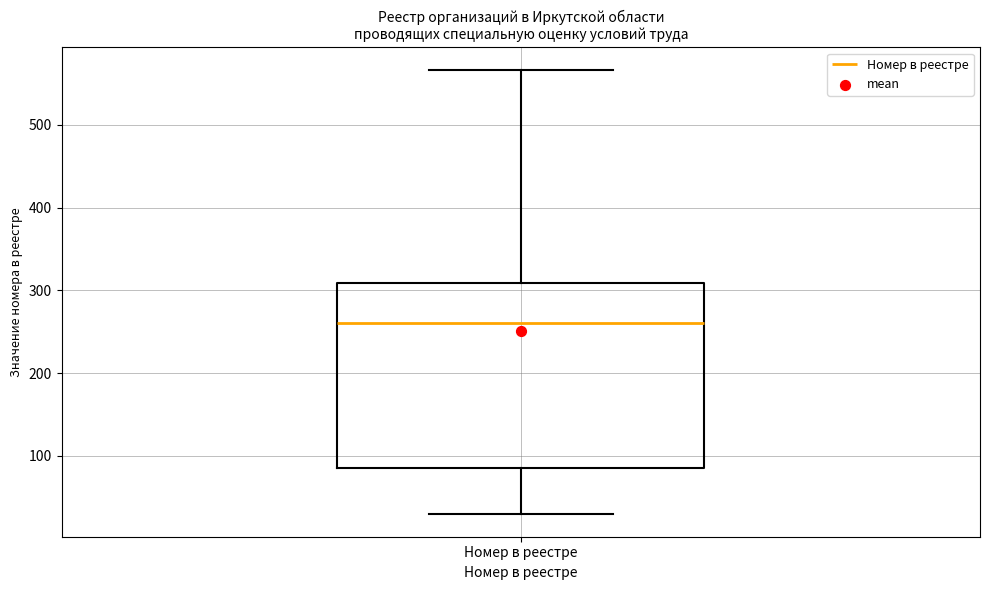

Where is the lower edge of the box for Номер в реестре on the y-axis? The values are not printed on the chart, so give them approximately, as read against the axis.

90